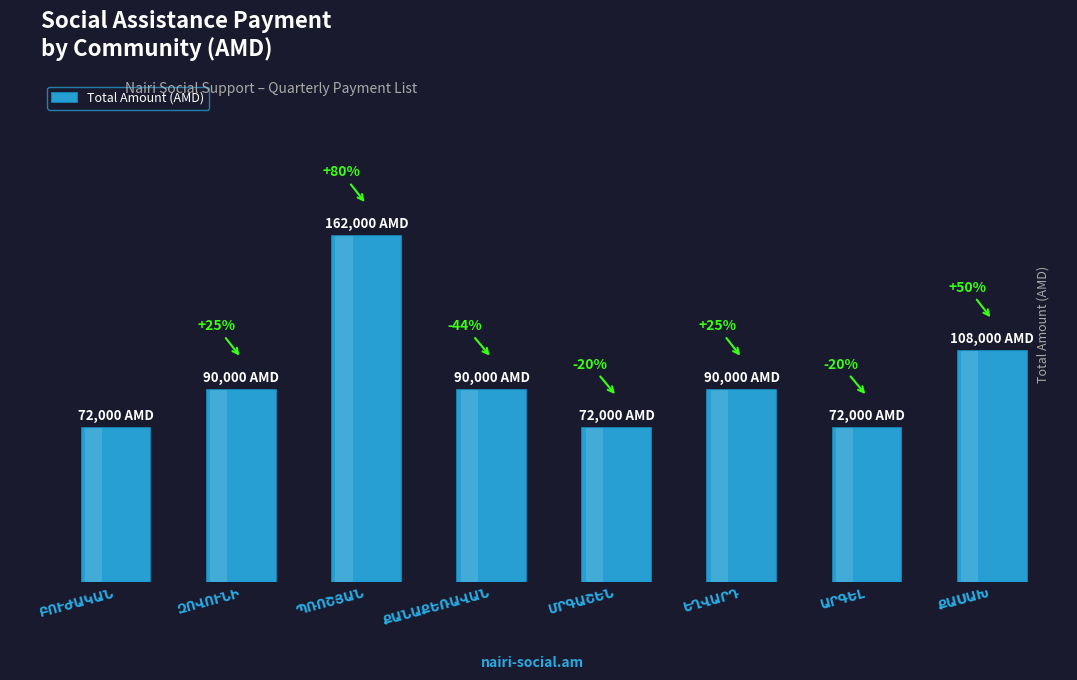

What is the average value?

94500